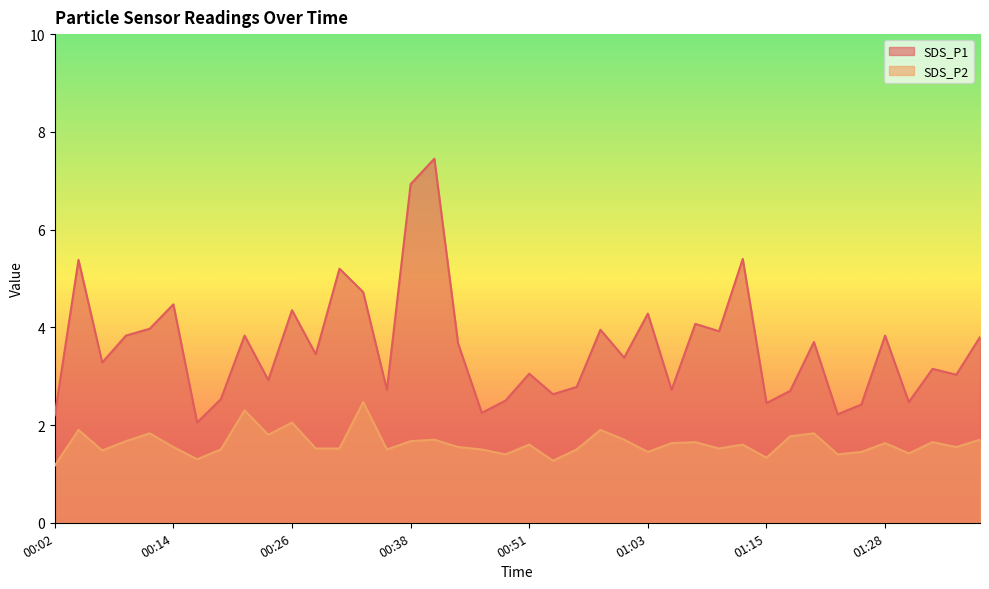

What is the maximum value shown in the chart?

7.5